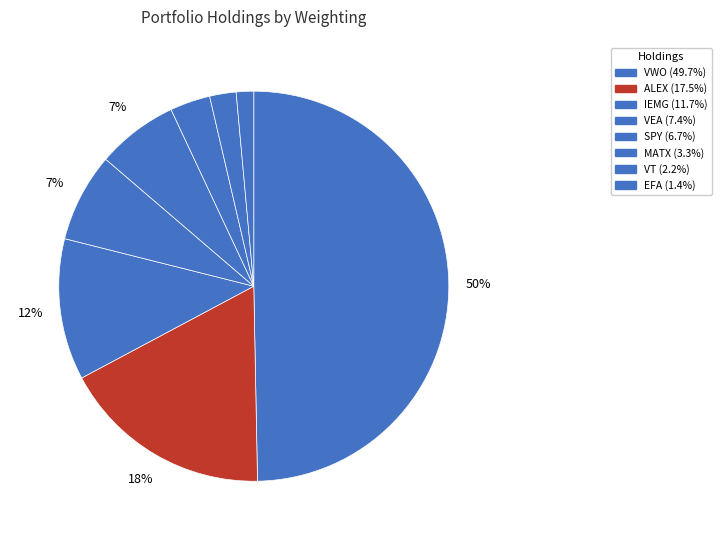

How many slices are in this pie chart?

8